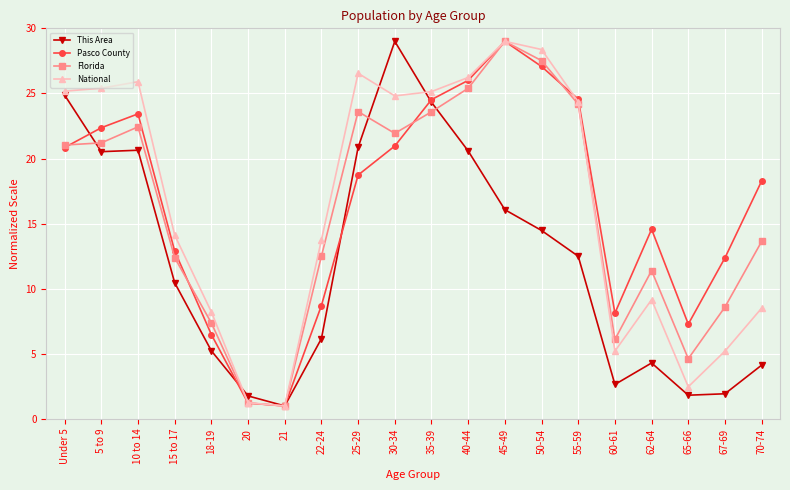

Is it true that Pasco County equals 24.6 at 55-59?

True